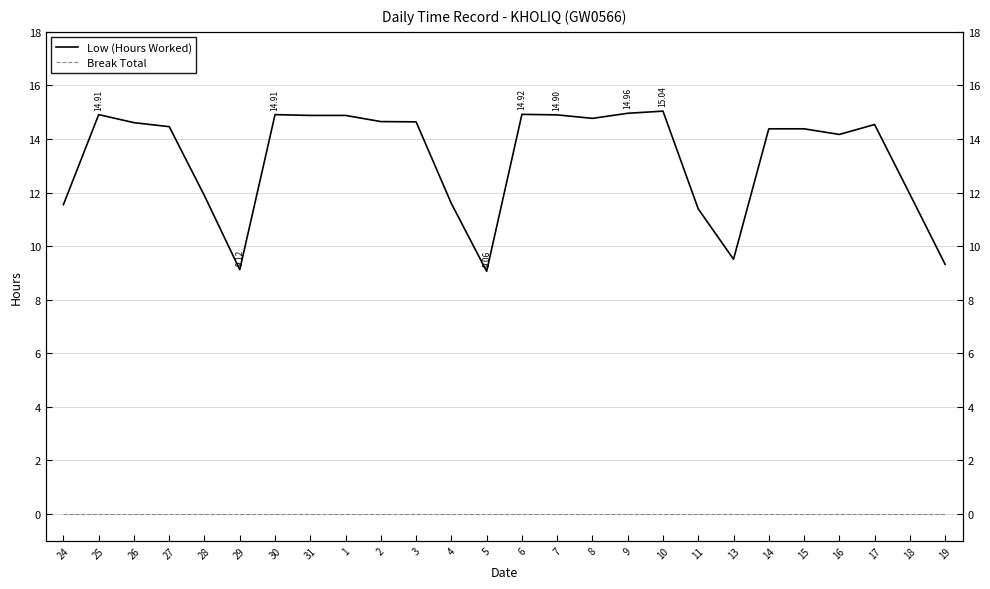

Reading right to left, transcribe all the data shown in this chart.

Low (Hours Worked): 19=9.3	18=11.9	17=14.5	16=14.2	15=14.4	14=14.4	13=9.5	11=11.4	10=15.0	9=15.0	8=14.8	7=14.9	6=14.9	5=9.1	4=11.6	3=14.6	2=14.7	1=14.9	31=14.9	30=14.9	29=9.1	28=11.9	27=14.5	26=14.6	25=14.9	24=11.6
Break Total: 19=0.0	18=0.0	17=0.0	16=0.0	15=0.0	14=0.0	13=0.0	11=0.0	10=0.0	9=0.0	8=0.0	7=0.0	6=0.0	5=0.0	4=0.0	3=0.0	2=0.0	1=0.0	31=0.0	30=0.0	29=0.0	28=0.0	27=0.0	26=0.0	25=0.0	24=0.0